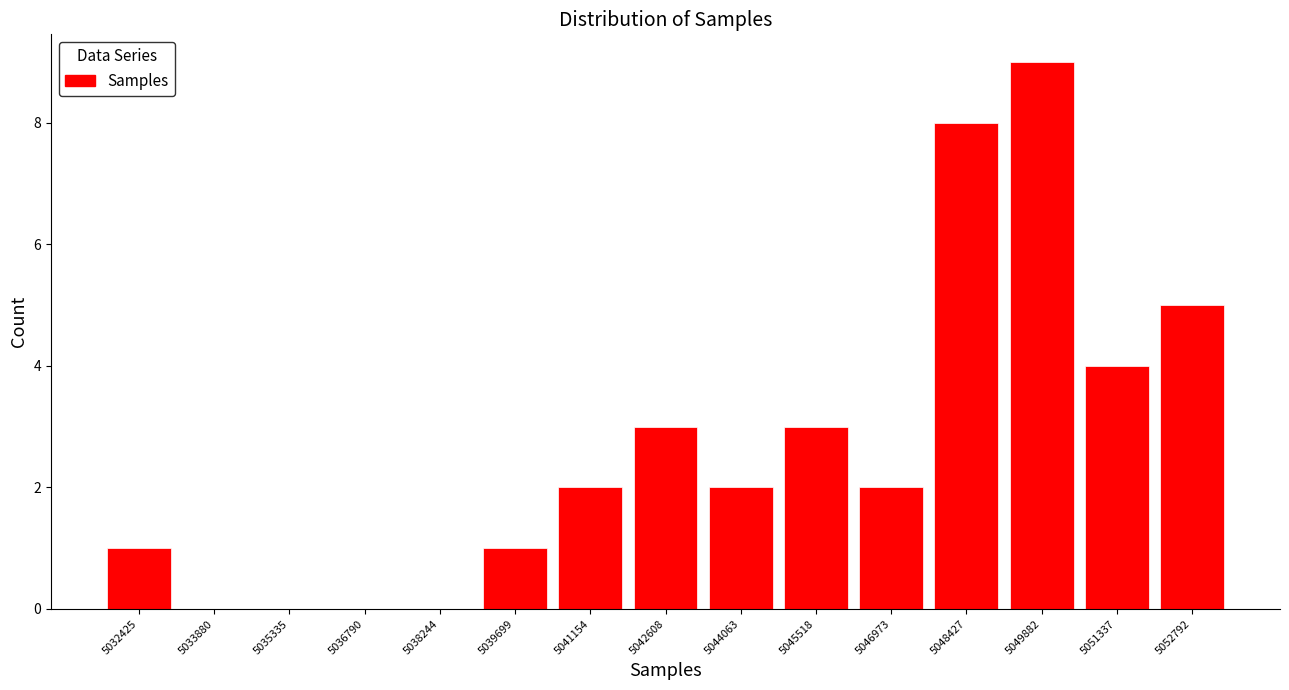

Reading left to right, list every bar in this chart as the range it spans on the x-axis followed by its height. Neither the bar edges nor the heights are printed on the chart, so give them approximately, as read against the axes.

5031600 to 5033200: 1
5033200 to 5034600: 0
5034600 to 5036000: 0
5036000 to 5037600: 0
5037600 to 5039000: 0
5039000 to 5040400: 1
5040400 to 5041800: 2
5041800 to 5043400: 3
5043400 to 5044800: 2
5044800 to 5046200: 3
5046200 to 5047800: 2
5047800 to 5049200: 8
5049200 to 5050600: 9
5050600 to 5052000: 4
5052000 to 5053600: 5